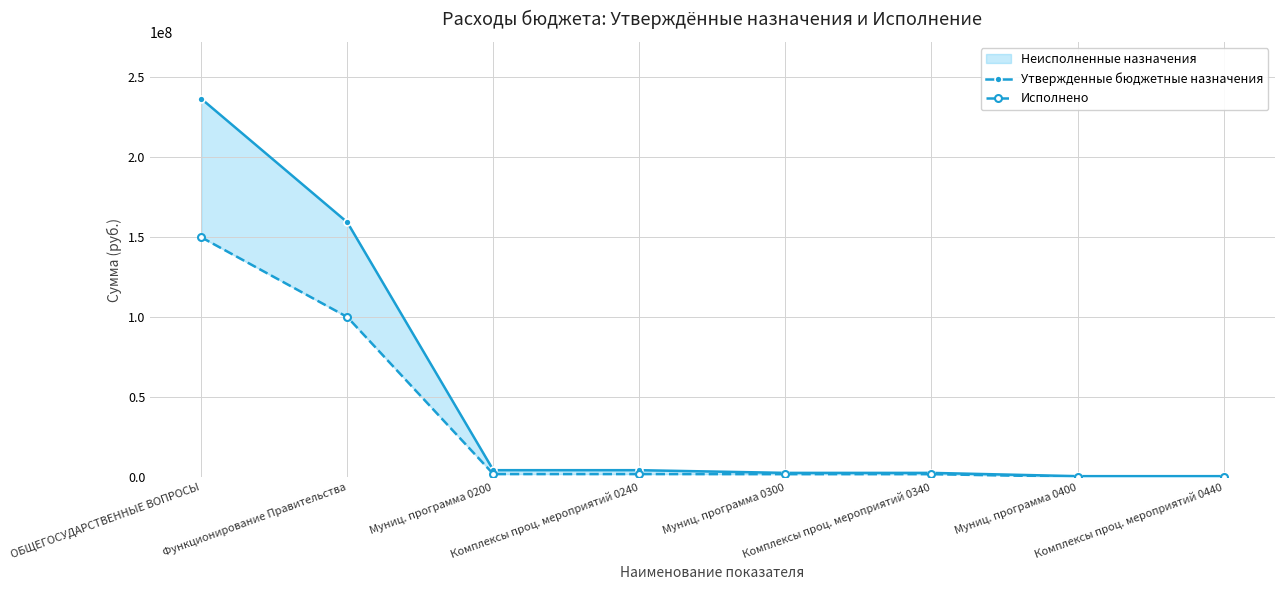

Reading right to left, transcribe all the data shown in this chart.

Утвержденные бюджетные назначения: 656000.0	656000.0	2701400.0	2701400.0	4388000.0	4388000.0	159051977.4	236178089.2
Исполнено: 260981.4	260981.4	1910244.4	1910244.4	1957222.7	1957222.7	99943611.6	149700656.2